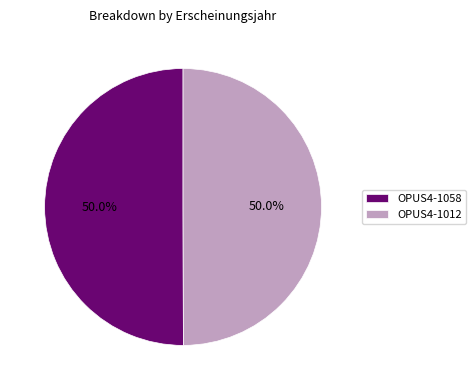

To the nearest percent, what percentage of the pie is OPUS4-1012?

50%